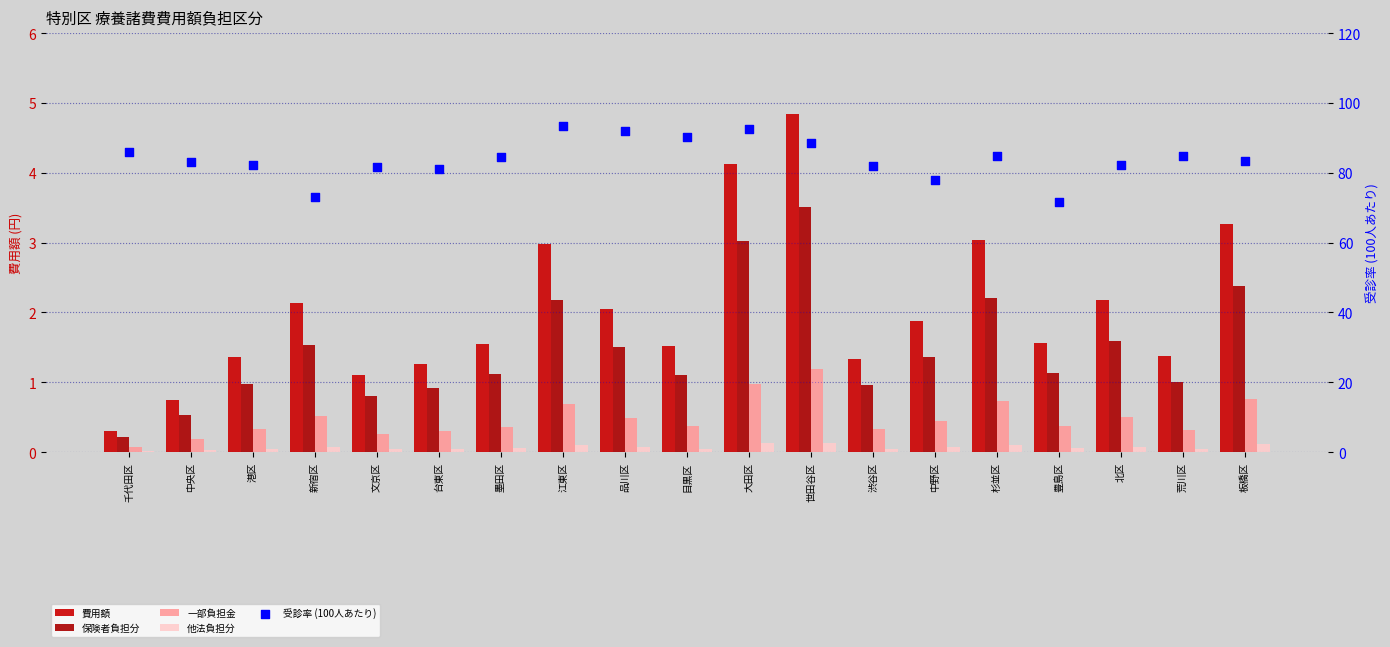

What is the total value across all series at 荒川区?

87.7